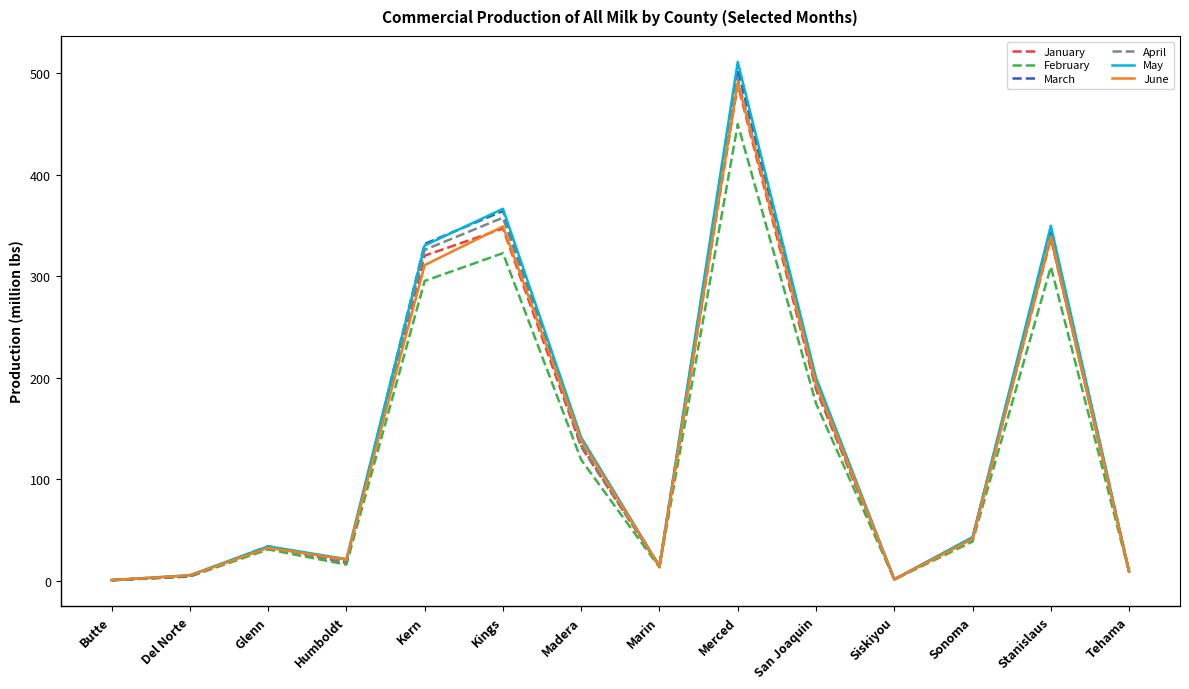

Which series has the largest range (max minus min)?

May